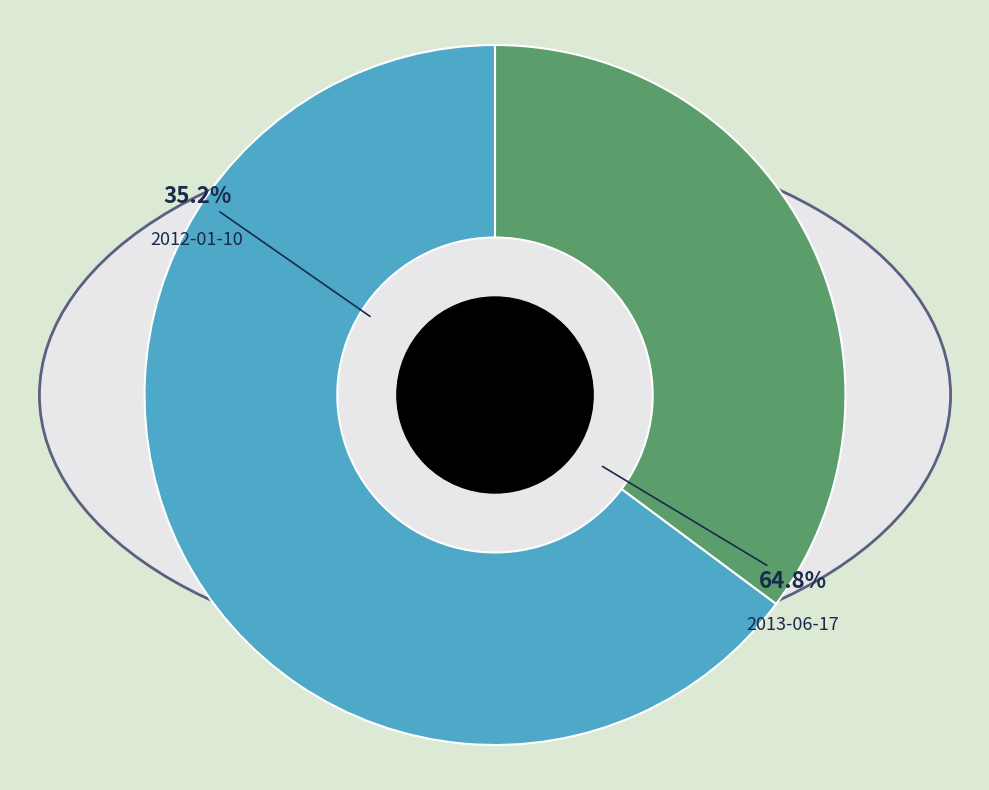

What percentage is the 2012-01-10 slice, to the nearest percent?

35%